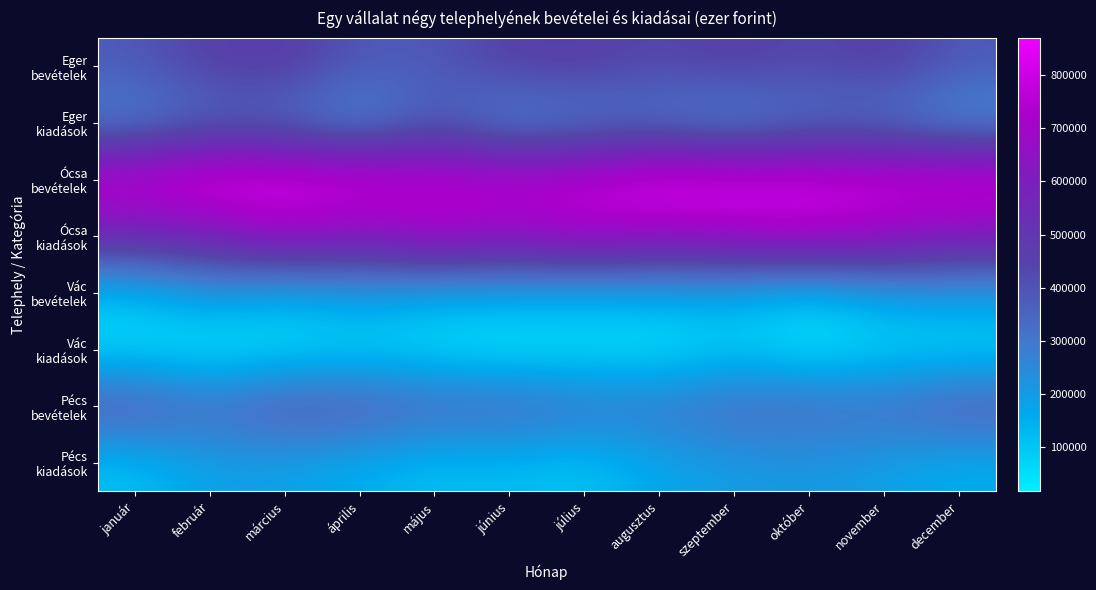

List the series in order of their peak value, highest first.

Ócsa bevételek, Ócsa kiadások, Eger bevételek, Pécs bevételek, Eger kiadások, Vác bevételek, Pécs kiadások, Vác kiadások